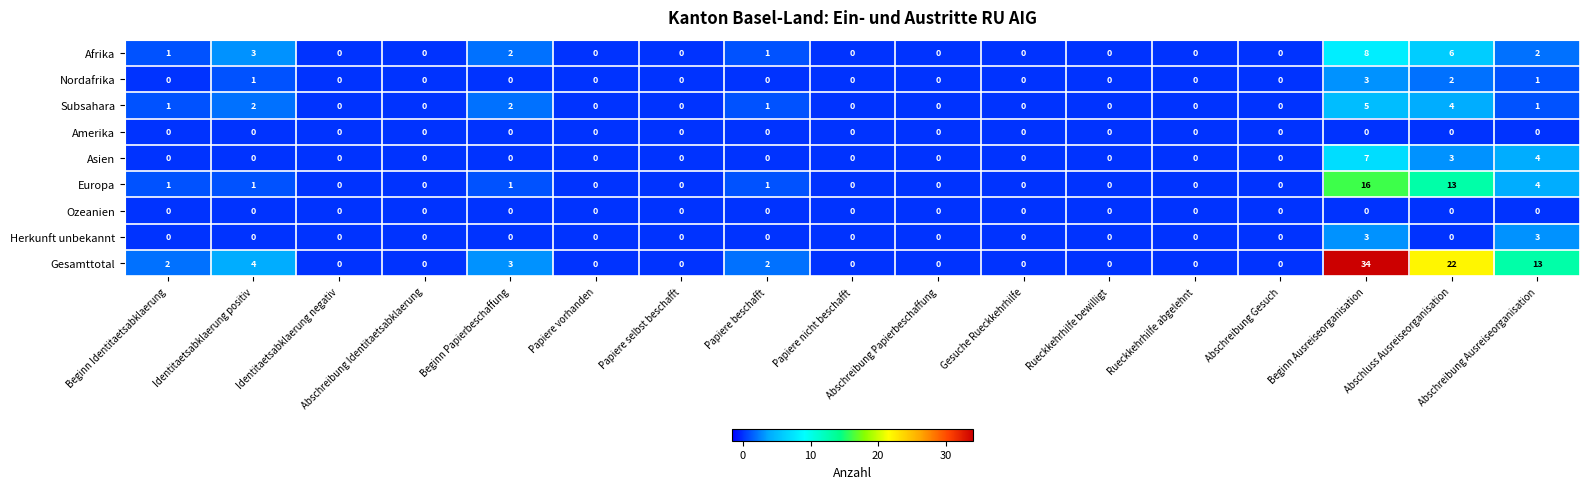

Which series has the largest range (max minus min)?

Gesamttotal